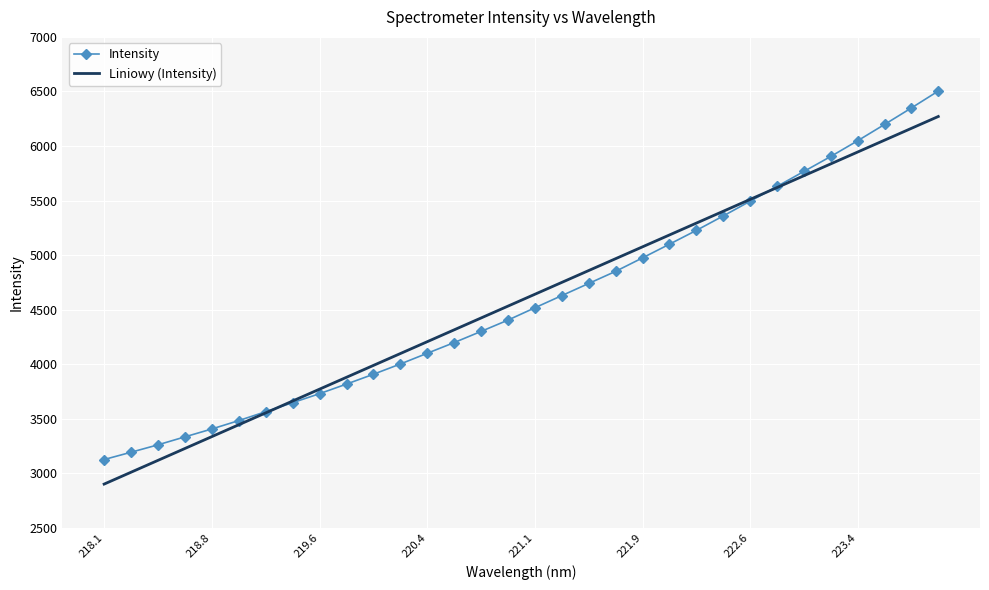

What is the greatest value displayed?

6503.7